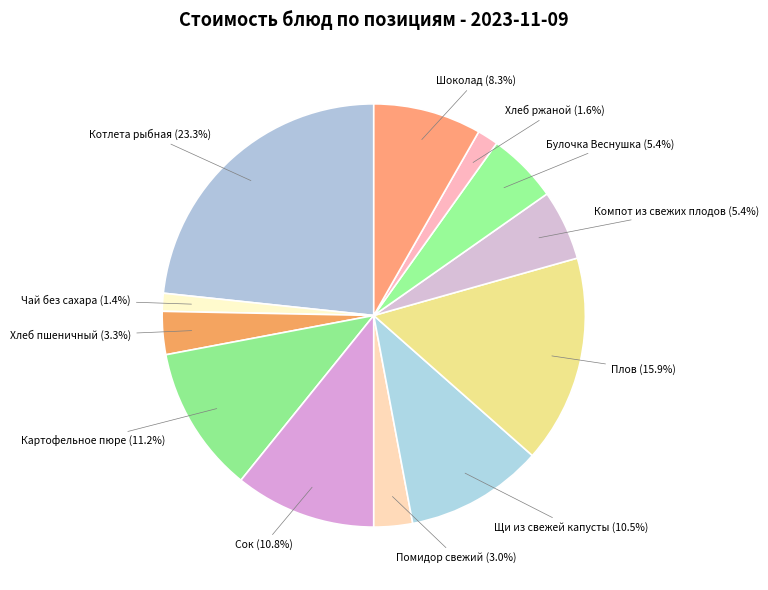

True or false: Котлета рыбная accounts for 15% of the total.

False